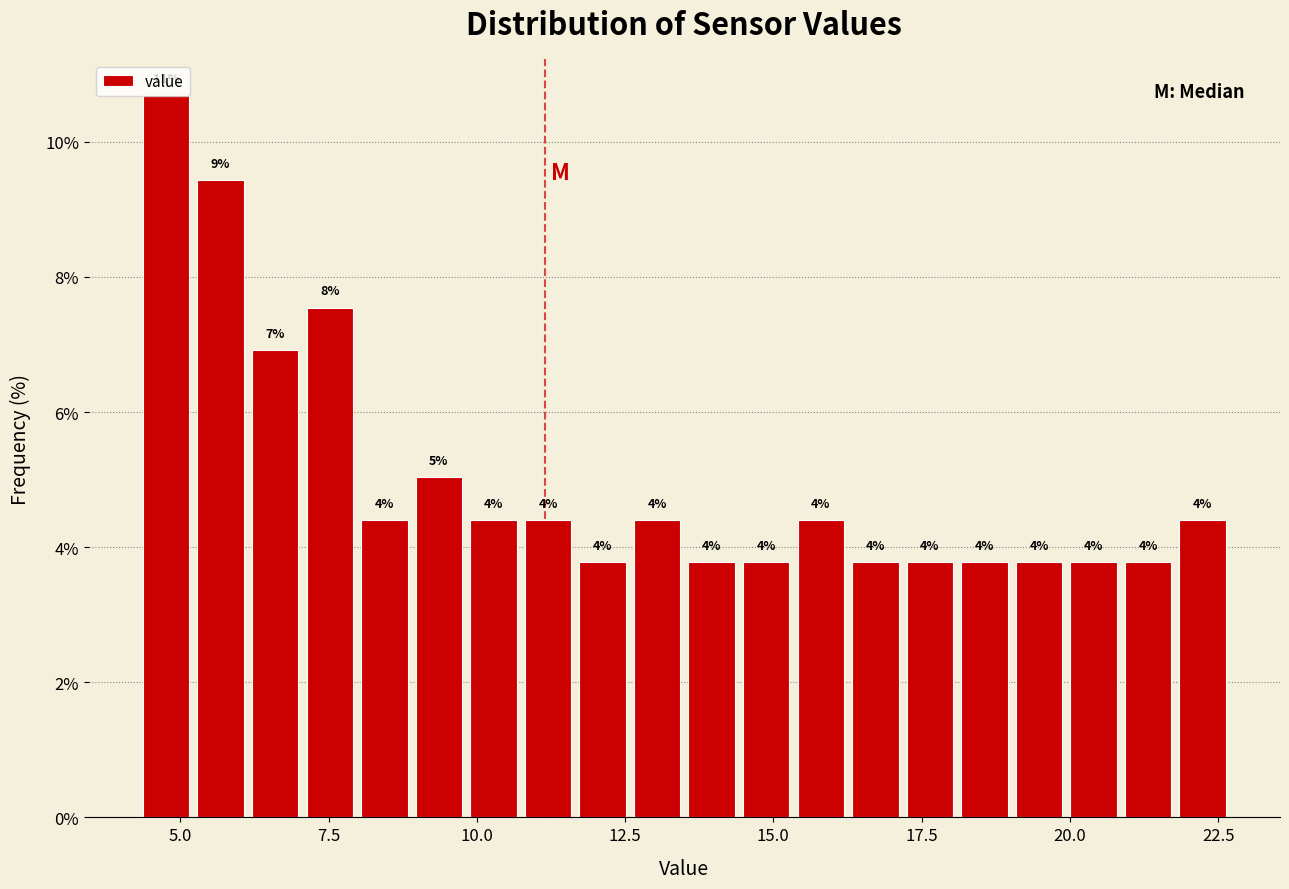

Read against the x-axis, roughly where is the centre of the tallest bar?

5.0